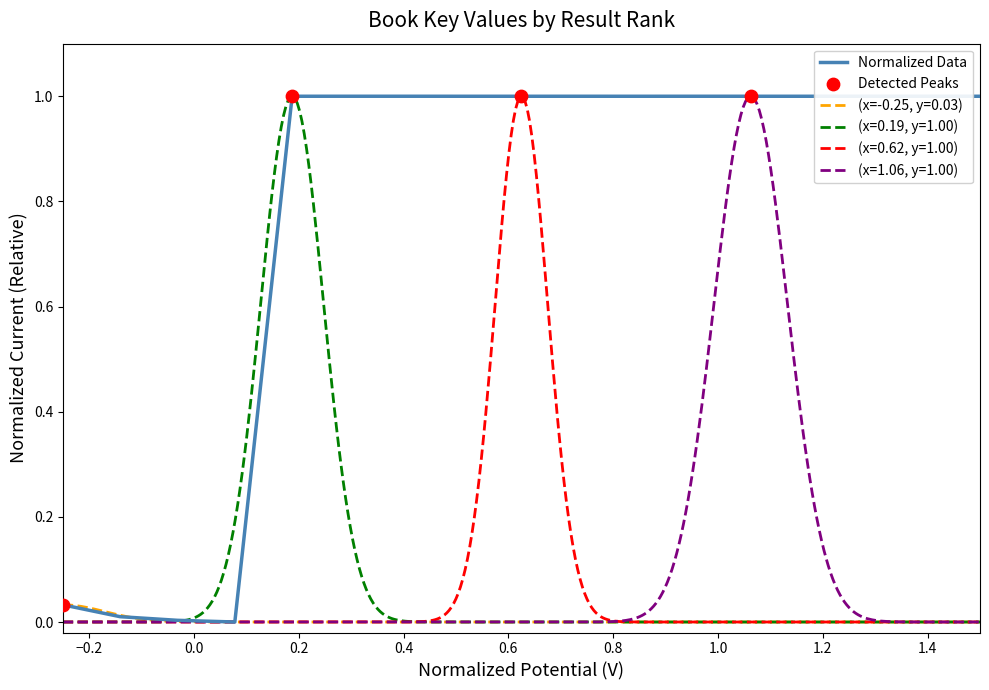

Between 10 and 12, which is larger?

12